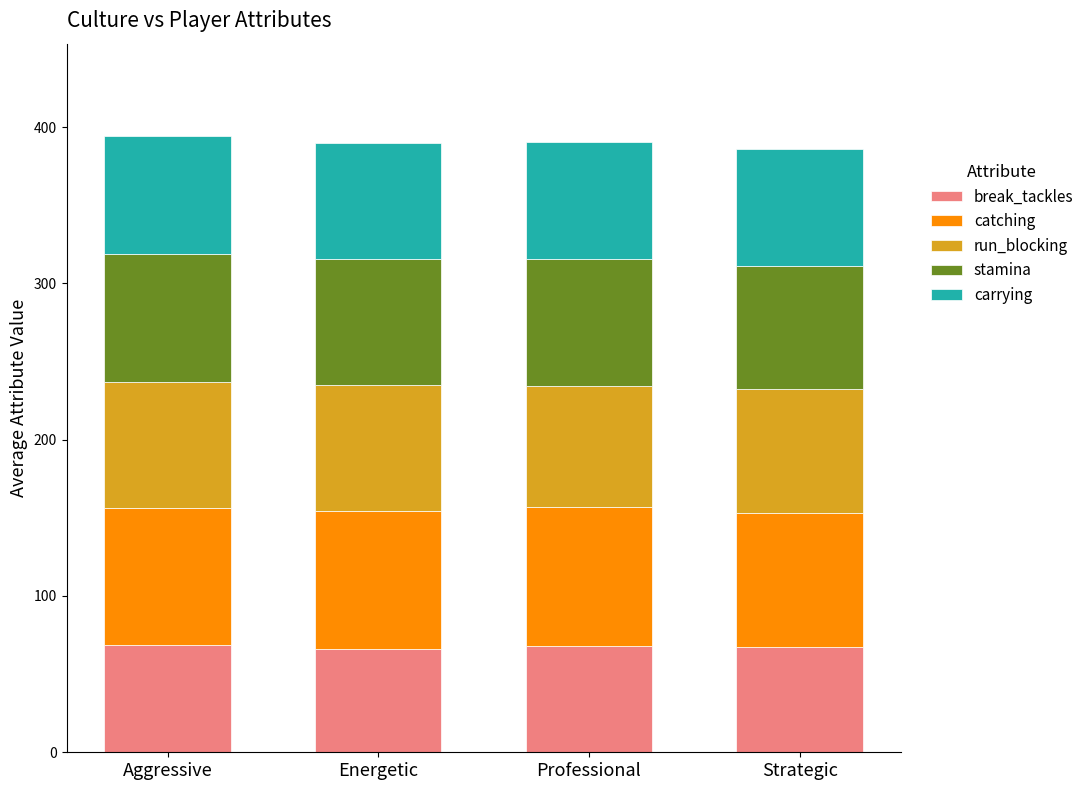

What is the lowest value of the break_tackles series?

66.1